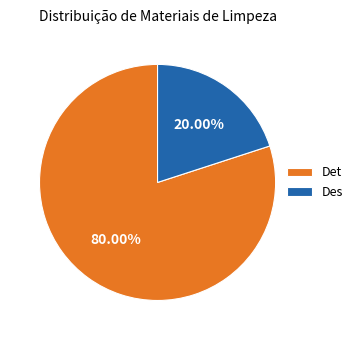

Is there a majority slice in this chart?

Yes